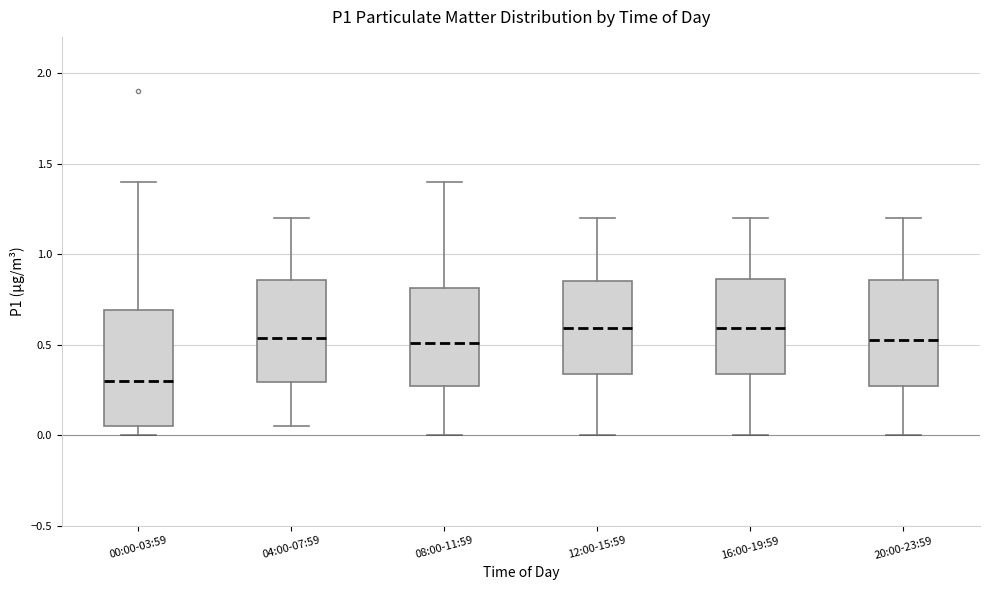

Reading left to right, transcribe this box plot: for each box, give where its median line is, the range the box spans, and where its two whiskers end, as read against the y-axis. The values are not printed on the chart, so give them approximately, as read against the axis.

00:00-03:59: median 0.30, box 0.05 to 0.70, whiskers 0.00 to 1.40
04:00-07:59: median 0.55, box 0.30 to 0.85, whiskers 0.05 to 1.20
08:00-11:59: median 0.50, box 0.25 to 0.80, whiskers 0.00 to 1.40
12:00-15:59: median 0.60, box 0.35 to 0.85, whiskers 0.00 to 1.20
16:00-19:59: median 0.60, box 0.35 to 0.85, whiskers 0.00 to 1.20
20:00-23:59: median 0.55, box 0.25 to 0.85, whiskers 0.00 to 1.20